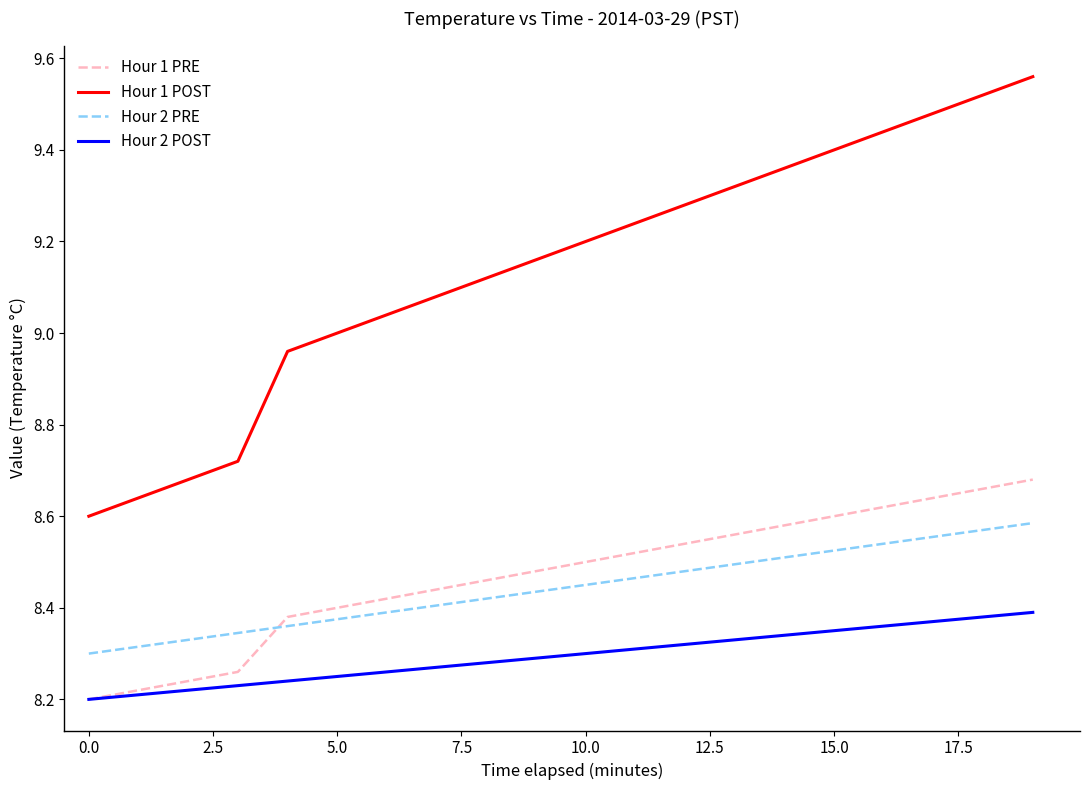

List the series in order of their peak value, lowest first.

Hour 2 POST, Hour 2 PRE, Hour 1 PRE, Hour 1 POST